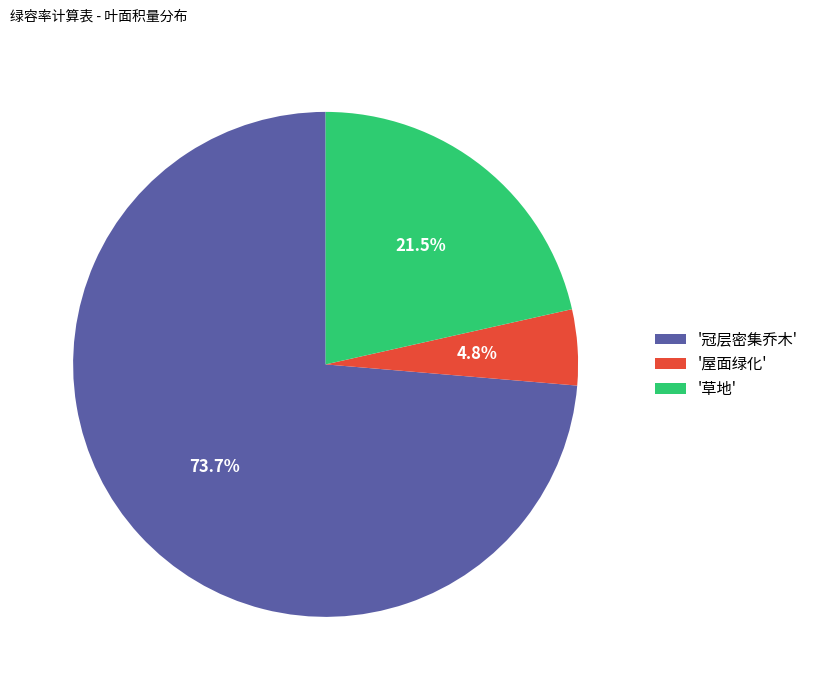

What is the largest slice in the pie chart?

'冠层密集乔木'